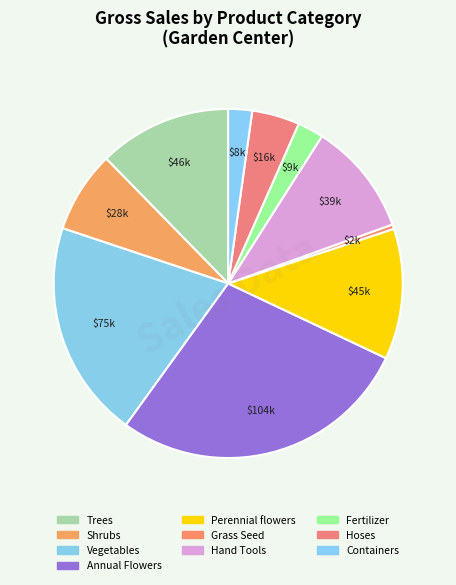

Count the number of slices in the pie.

10